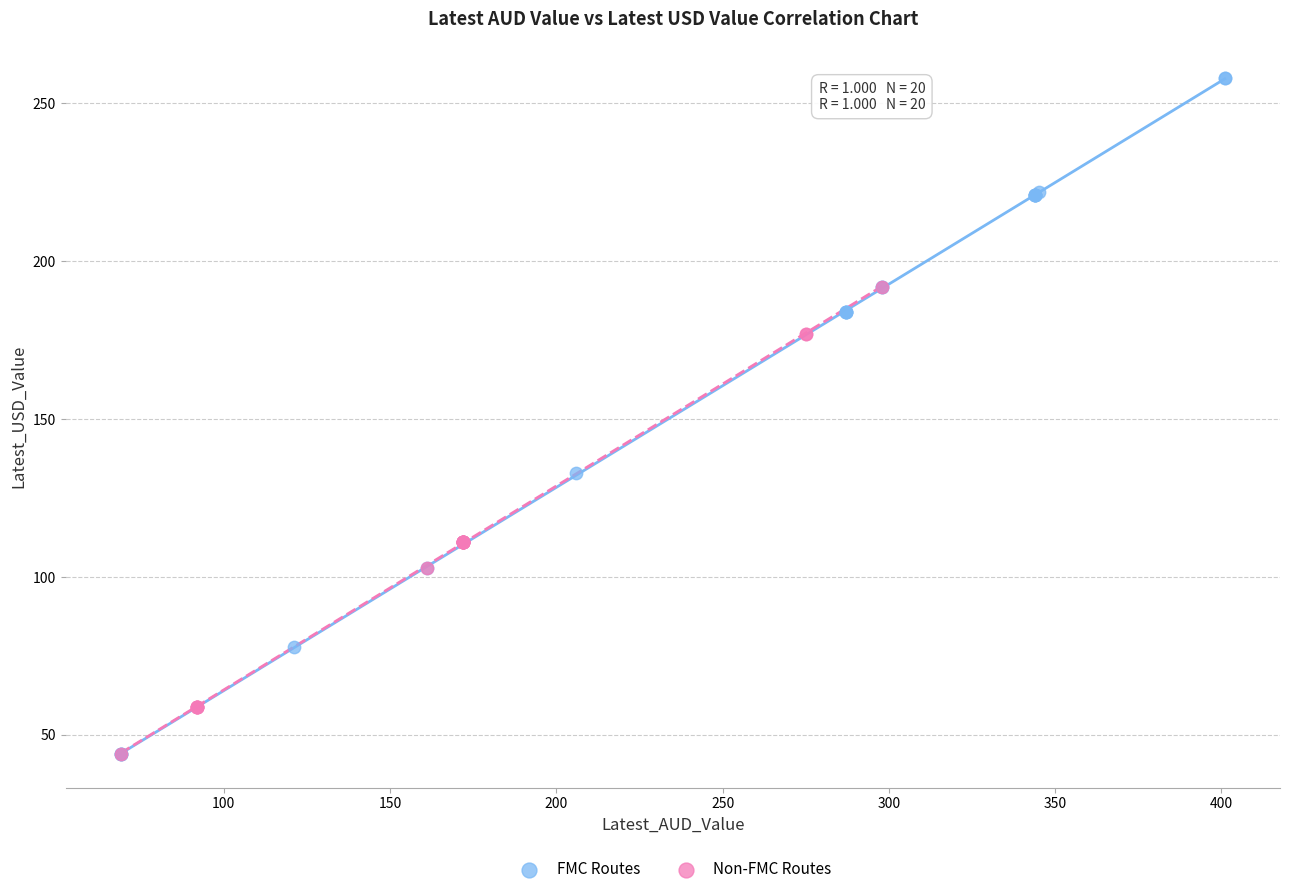

Which series has the largest Y range (max minus min)?

FMC Routes